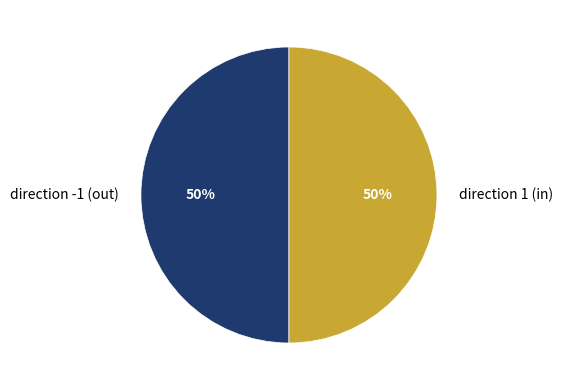

To the nearest percent, what is the difference between the direction -1 and direction 1 slice percentages?

0%